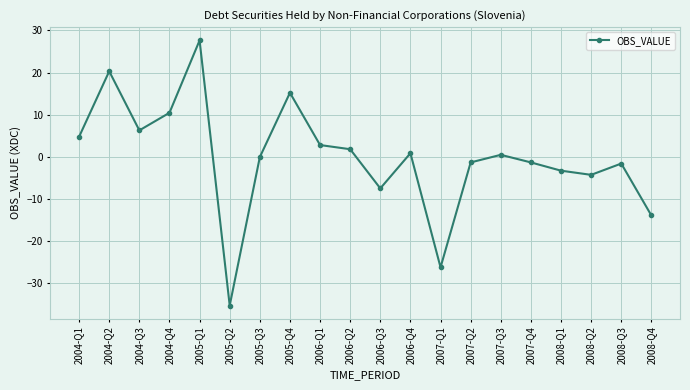

How many distinct data groups are displayed?

1